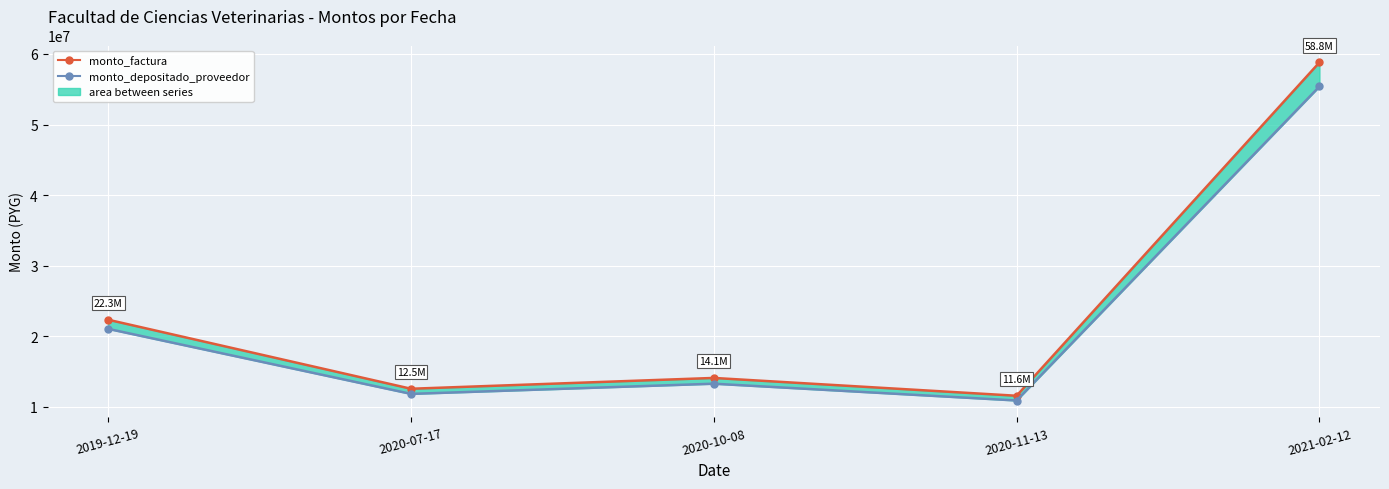

True or false: monto_depositado_proveedor and monto_factura cross at least once.

False